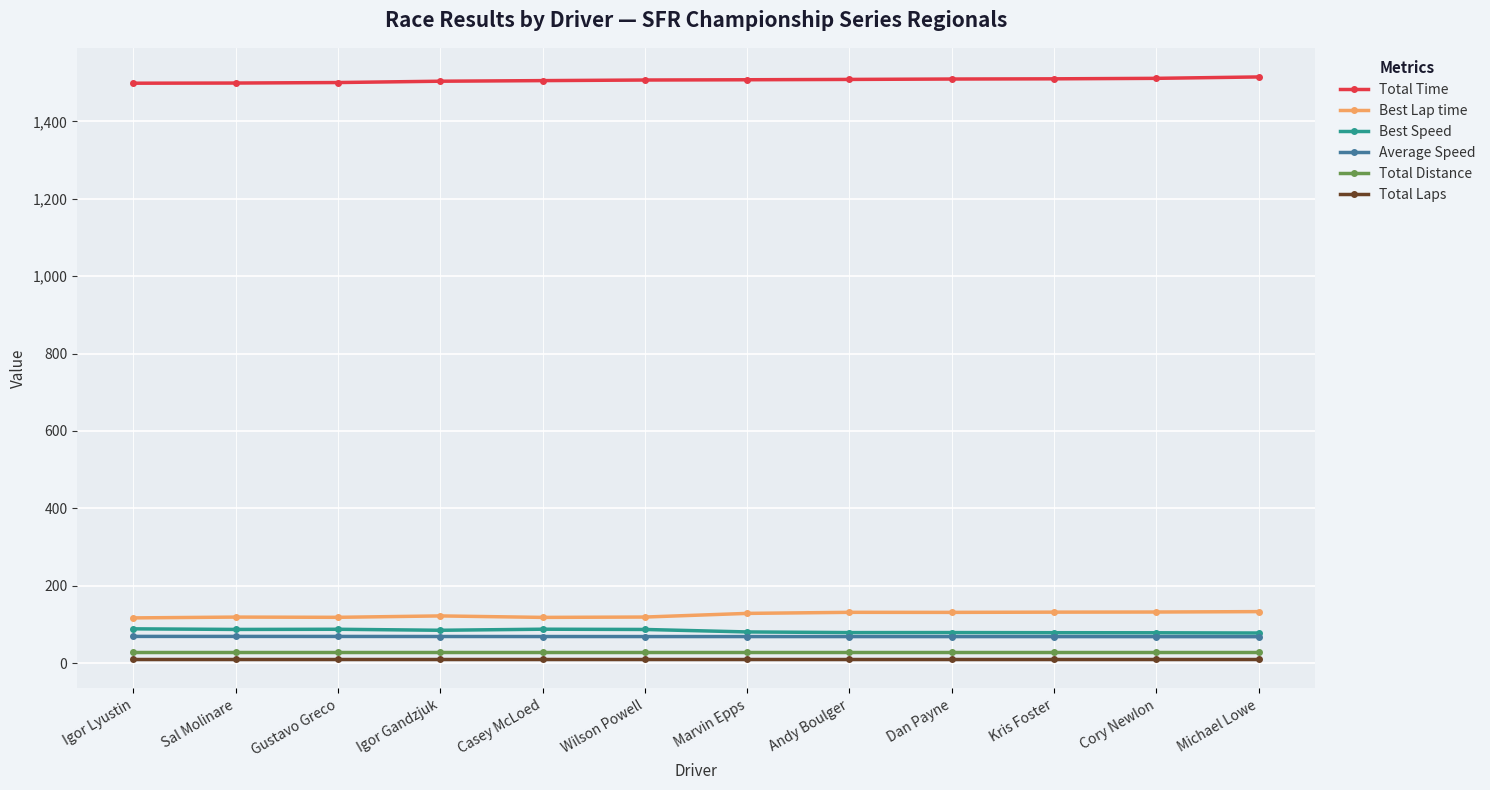

What is the label of the 2nd point from the left?

Sal Molinare